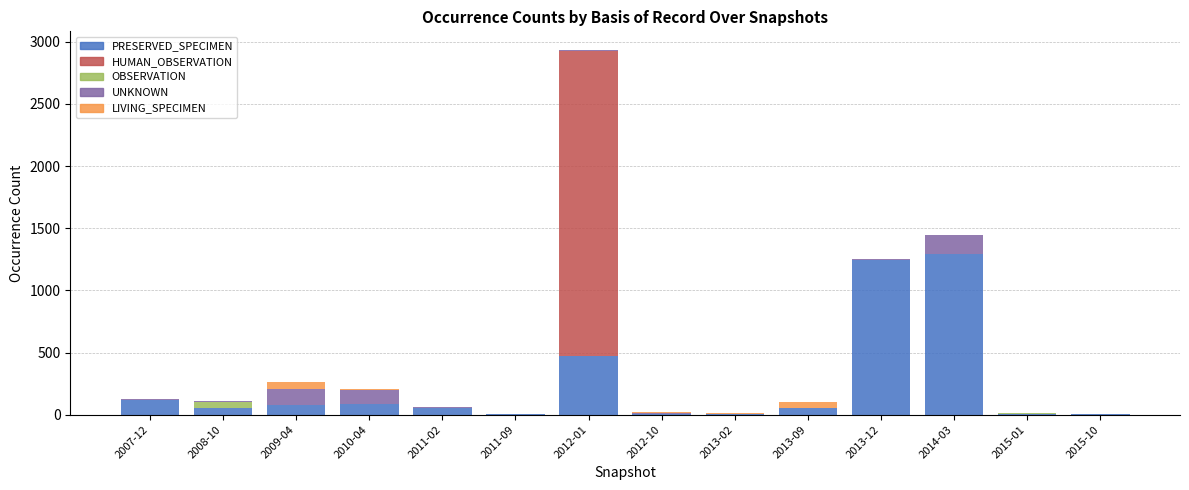

What is the highest value of the PRESERVED_SPECIMEN series?

1294